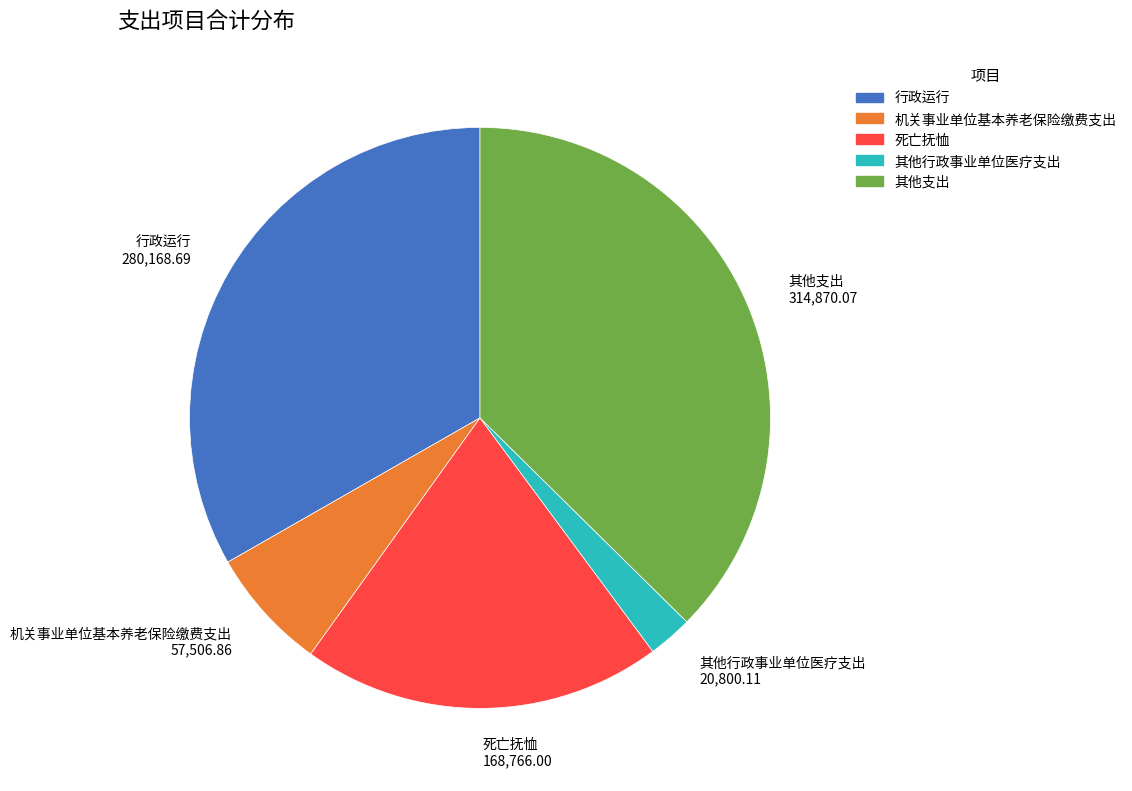

Is there a majority slice in this chart?

No